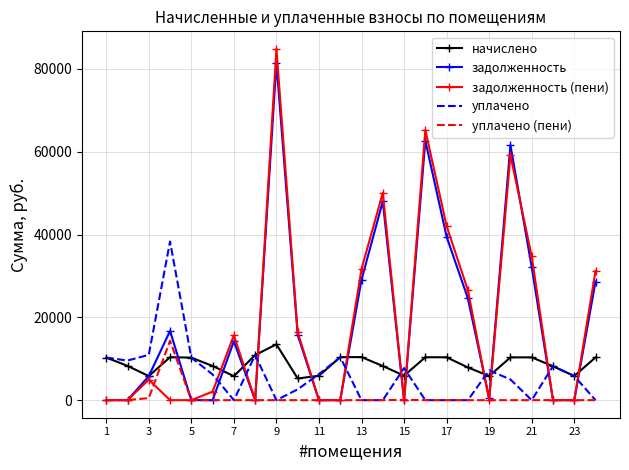

Which series has the largest range (max minus min)?

задолженность (пени)